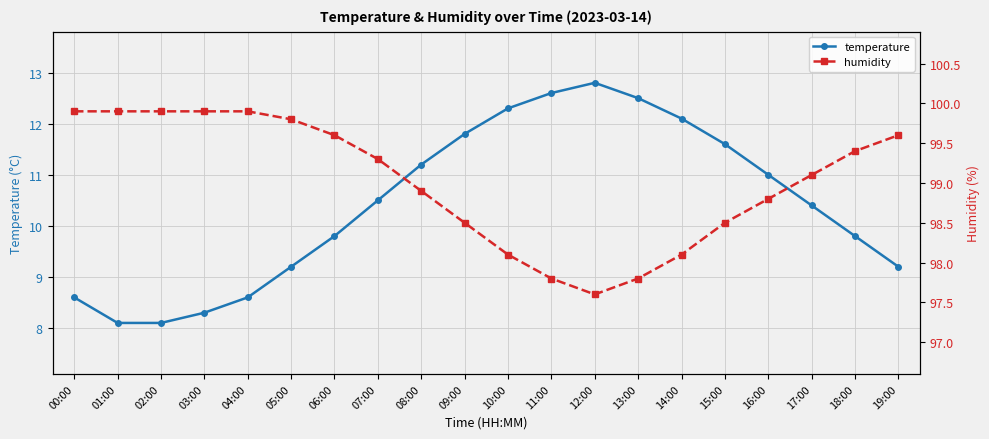

Is this an area chart (filled region under the line)?

No